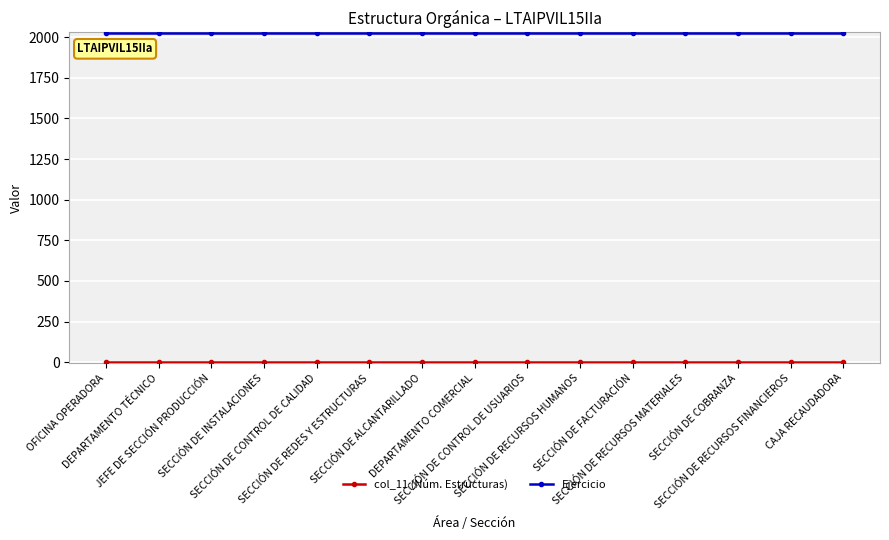

What position from the right is SECCIÓN DE CONTROL DE USUARIOS?

7